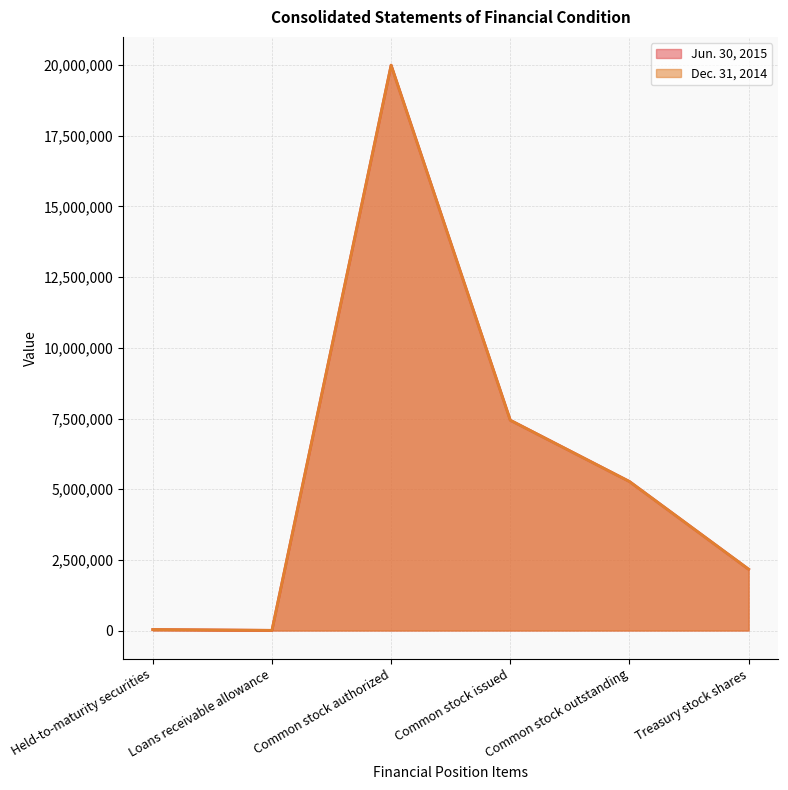

Where does the Dec. 31, 2014 series first go above 5270670?

Common stock authorized